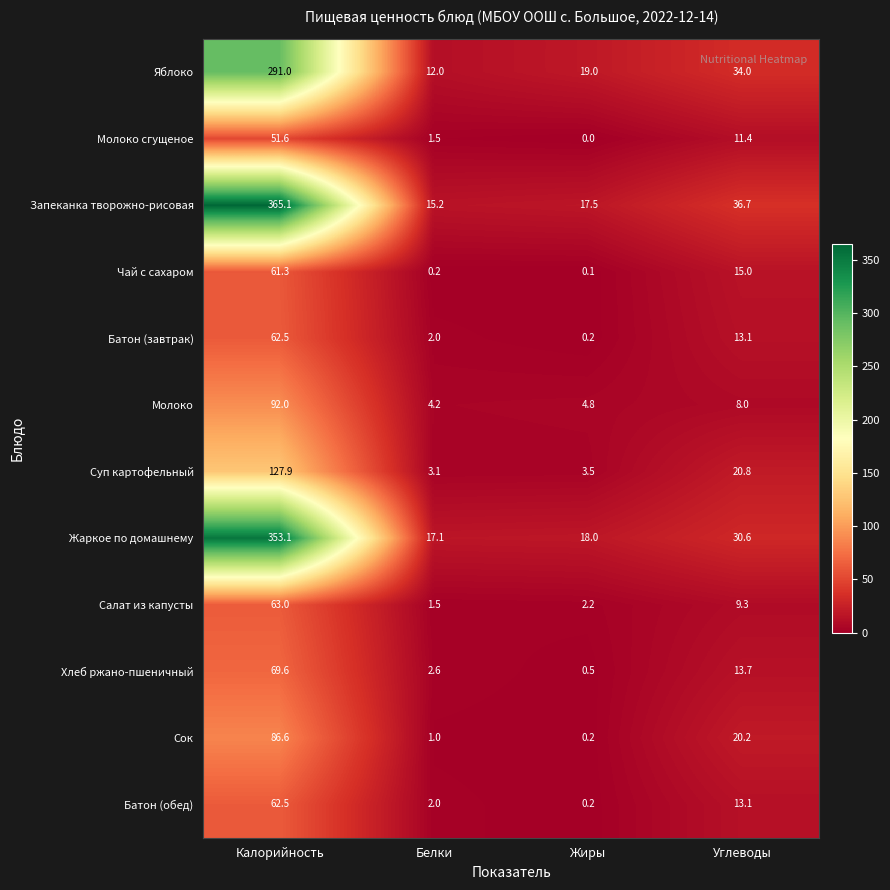

What is the difference between the highest and lowest values at Белки?

16.9